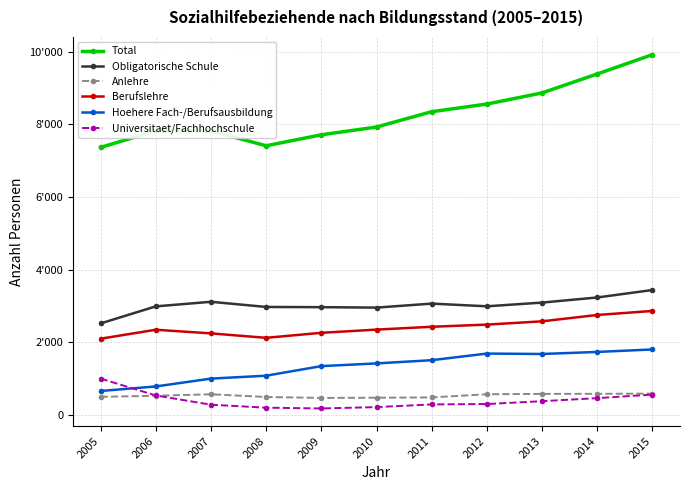

Which series has the largest range (max minus min)?

Total